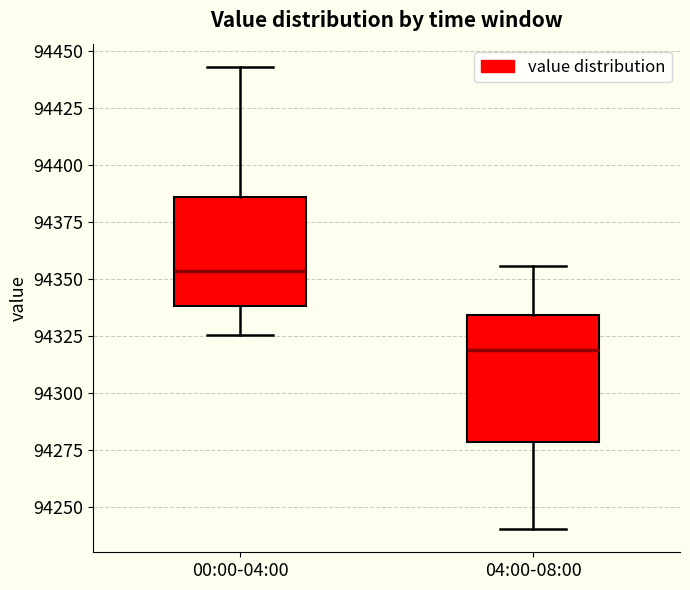

Reading left to right, read every box against the y-axis: the position of its median line, the range the box covers, and the ends of its whiskers. The values are not printed on the chart, so give them approximately, as read against the axis.

00:00-04:00: median 94355, box 94340 to 94385, whiskers 94325 to 94445
04:00-08:00: median 94320, box 94280 to 94335, whiskers 94240 to 94355